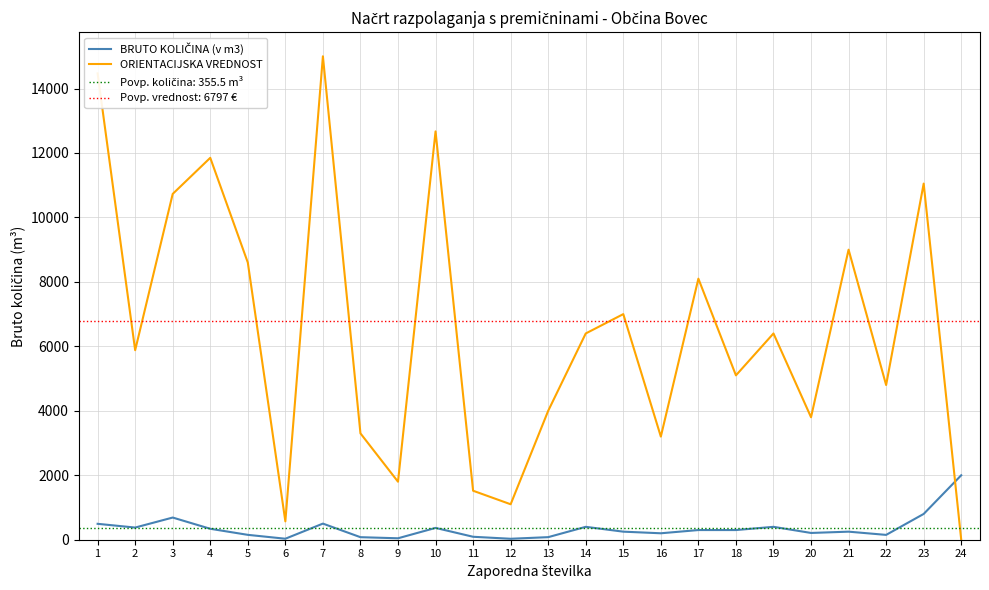

Count the number of categories in the chart.

24